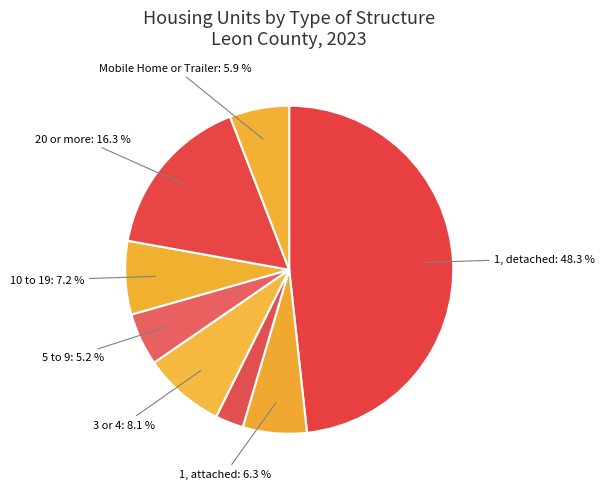

Rank the categories by value from highest to lowest.

1, detached, 20 or more, 3 or 4, 10 to 19, 1, attached, Mobile Home or Trailer, 5 to 9, 2